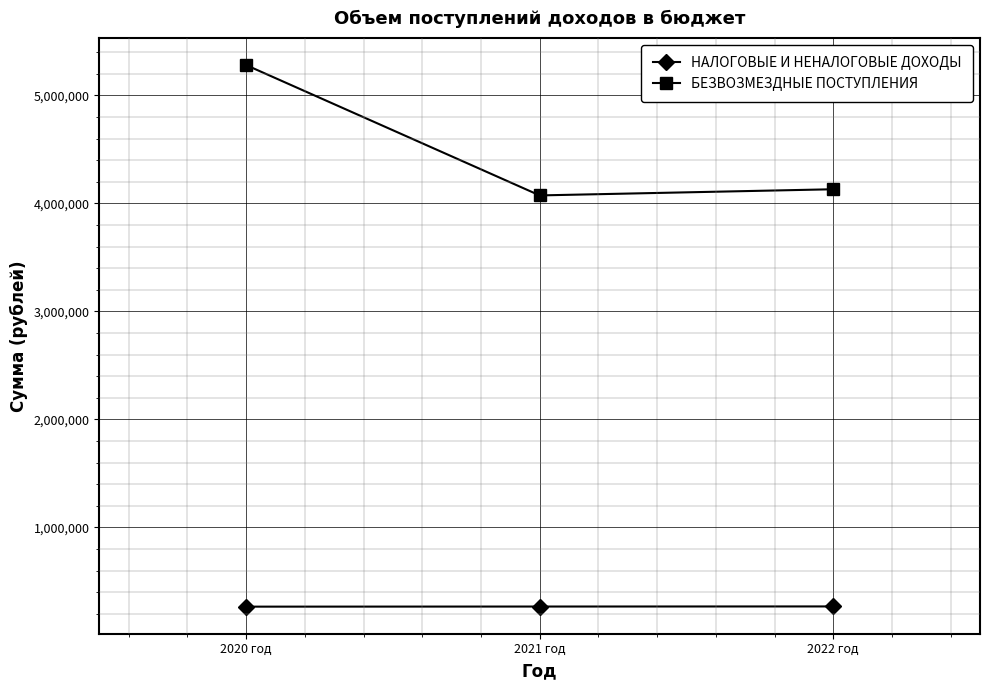

Which category has the highest value in the БЕЗВОЗМЕЗДНЫЕ ПОСТУПЛЕНИЯ series?

2020 год